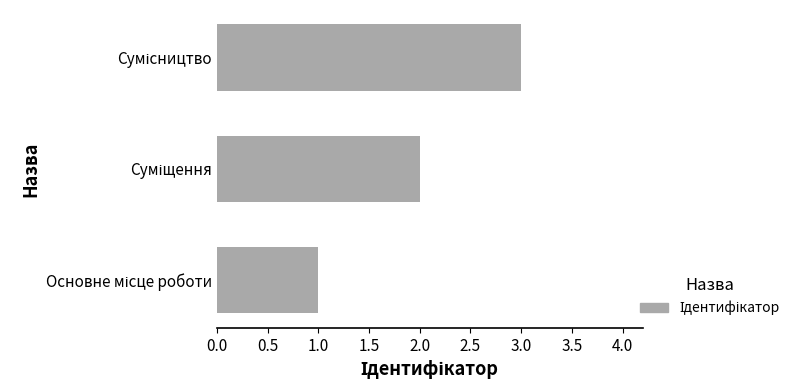

What is the sum of all values?

6